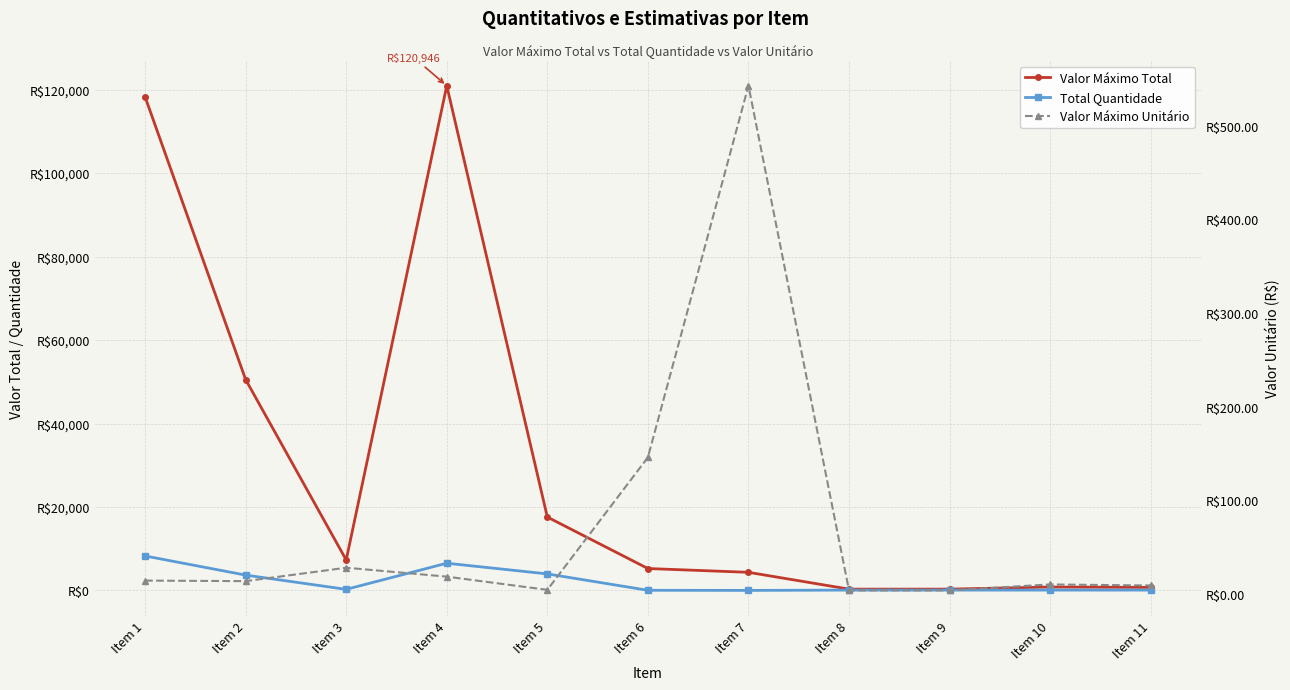

At which label is Valor Máximo Total closest to 60627?

Item 2